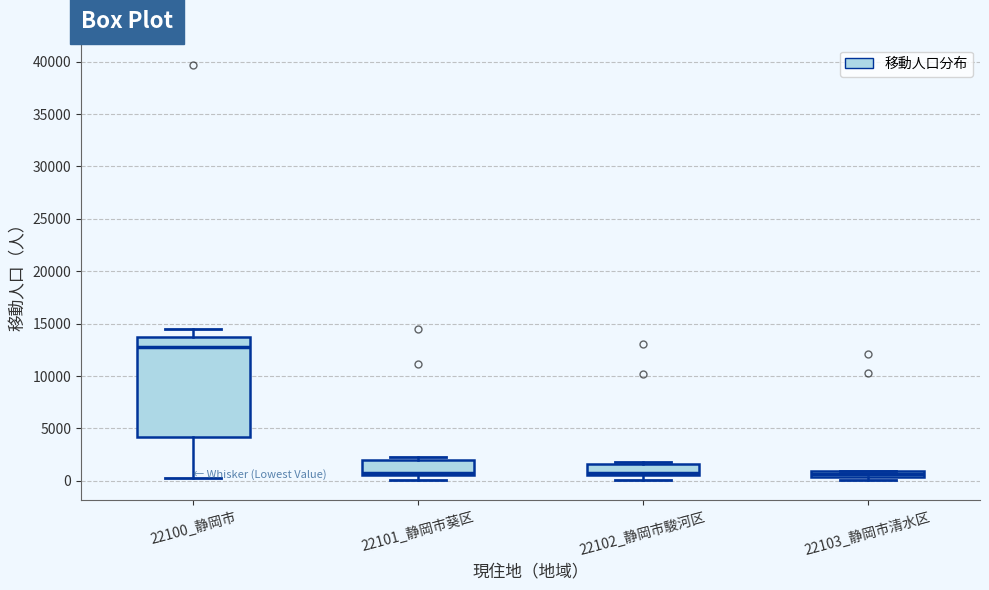

Where is the upper edge of the box for 22103_静岡市清水区 on the y-axis? The values are not printed on the chart, so give them approximately, as read against the axis.

1000